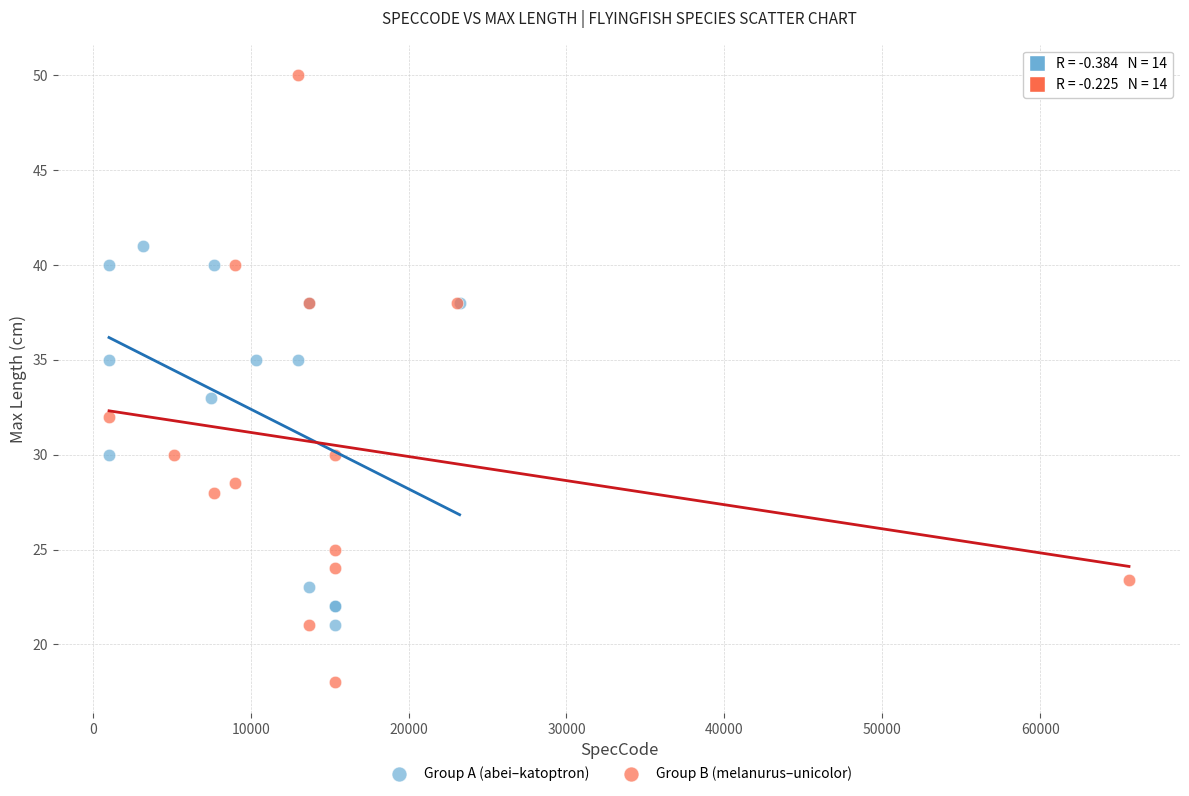

What are all the series names shown in the legend?

Group A (abei–katoptron), Group B (melanurus–unicolor)